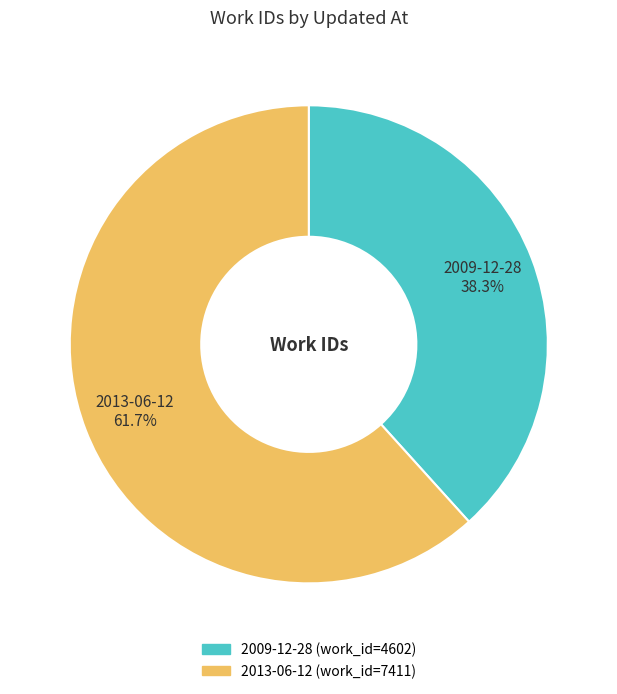

Does any single category account for the majority?

Yes